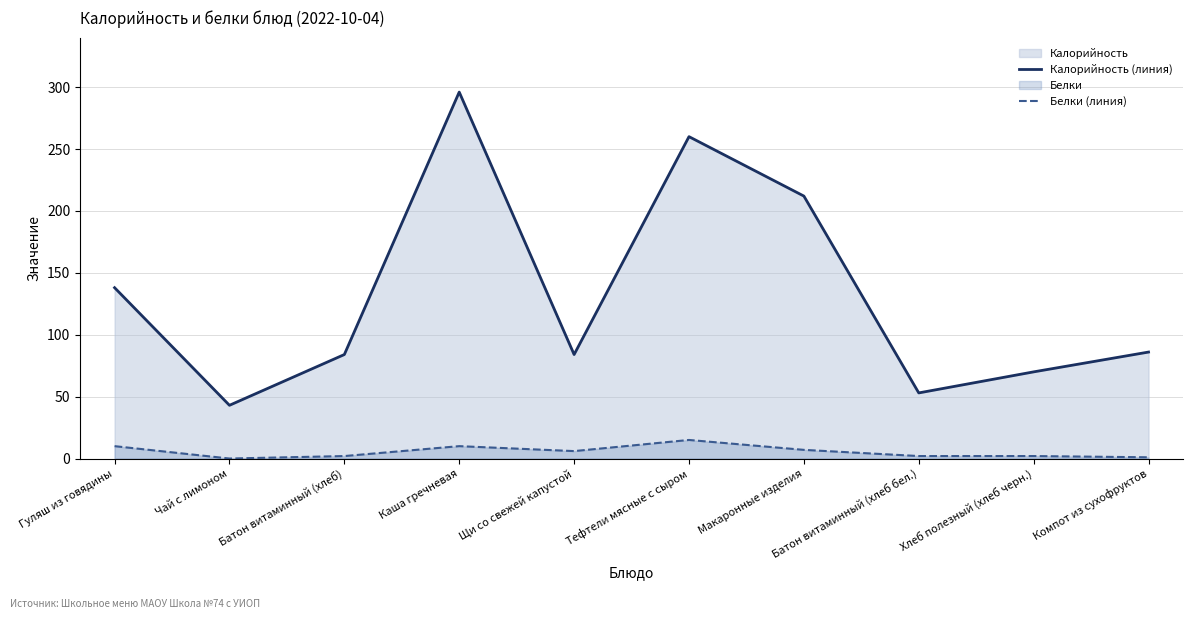

The Белки (линия) series shows 1 at Батон витаминный (хлеб бел.). True or false?

False